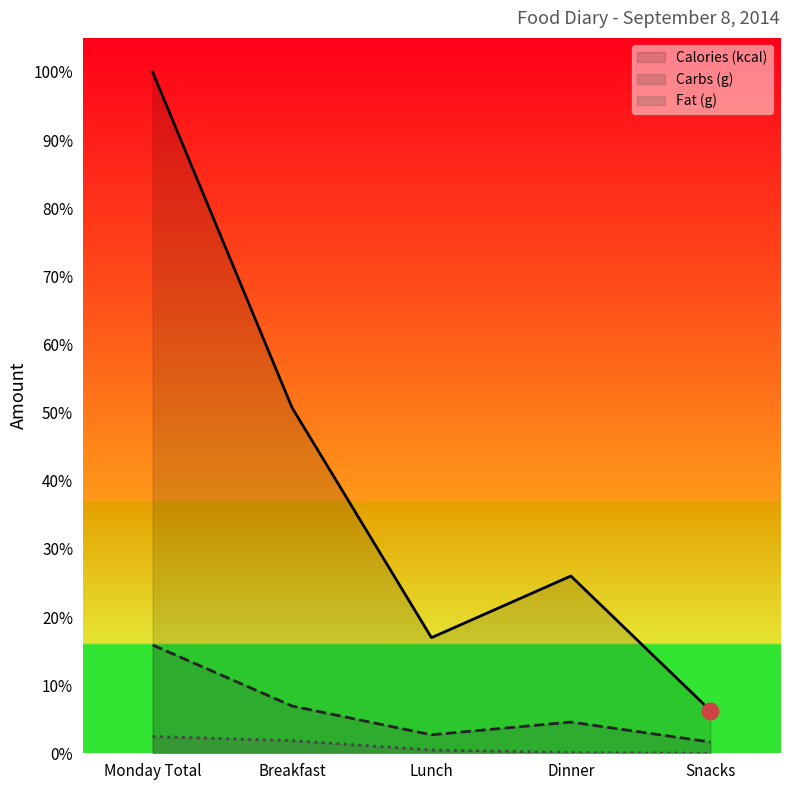

Which series changed the most between Dinner and Snacks?

Calories (kcal)